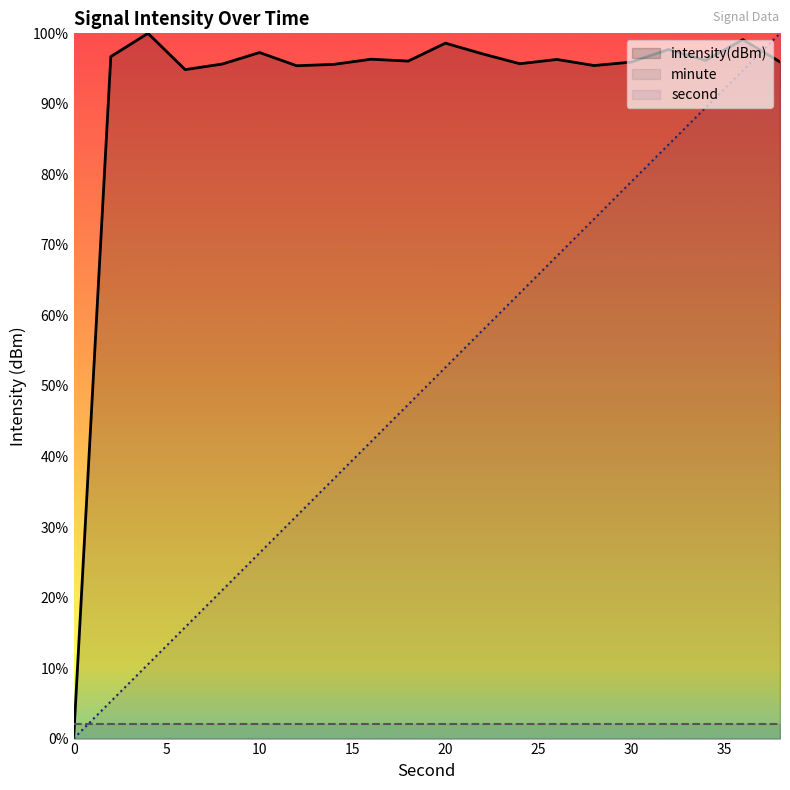

Is the value of intensity(dBm) at 12 greater than the value of second at 16?

Yes